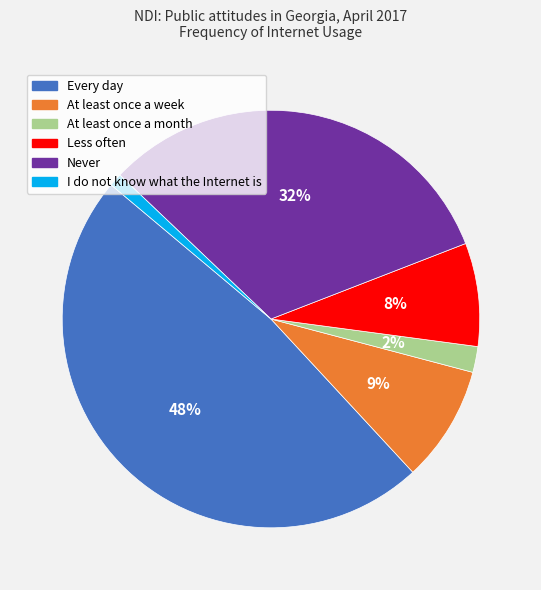

Combined, do At least once a month and Never account for over 50%?

No